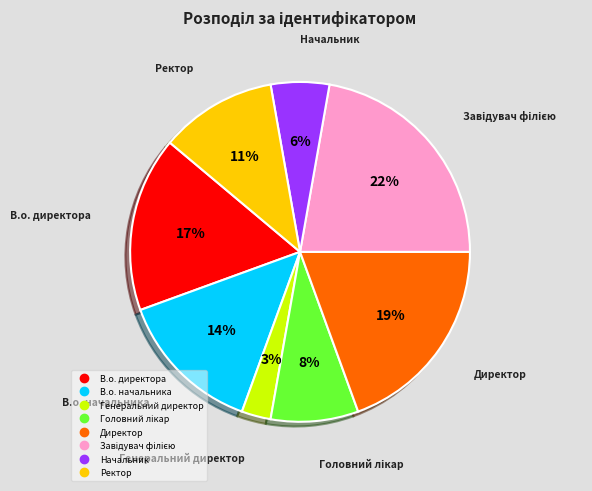

Is it true that Ректор is 11% of the pie?

True